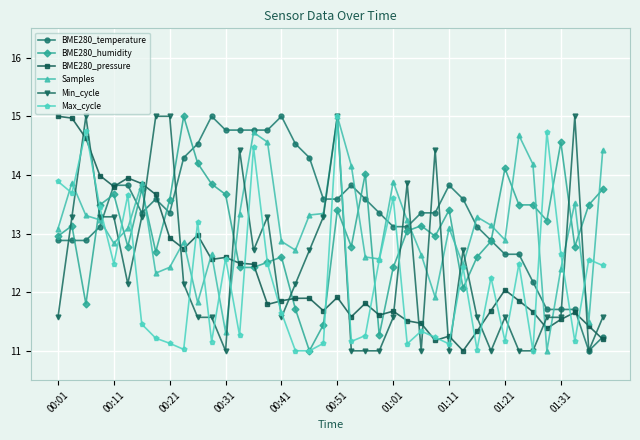

At how many categories does at least one series exceed 13?

40